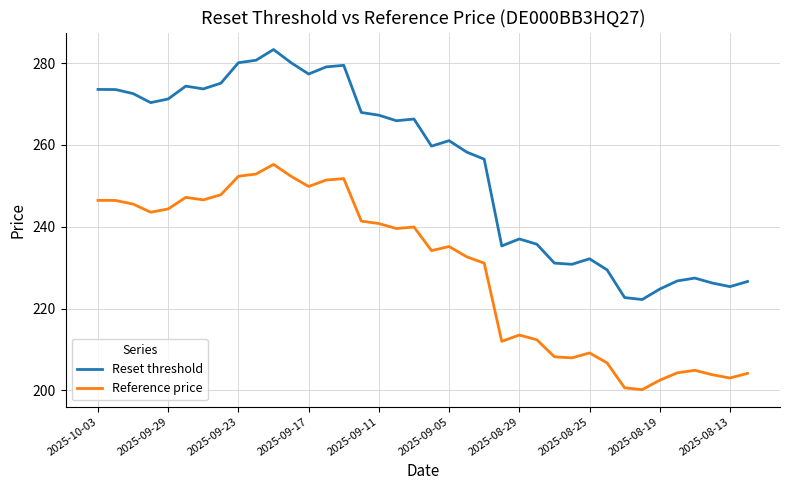

List the series in order of their overall mean, lowest first.

Reference price, Reset threshold